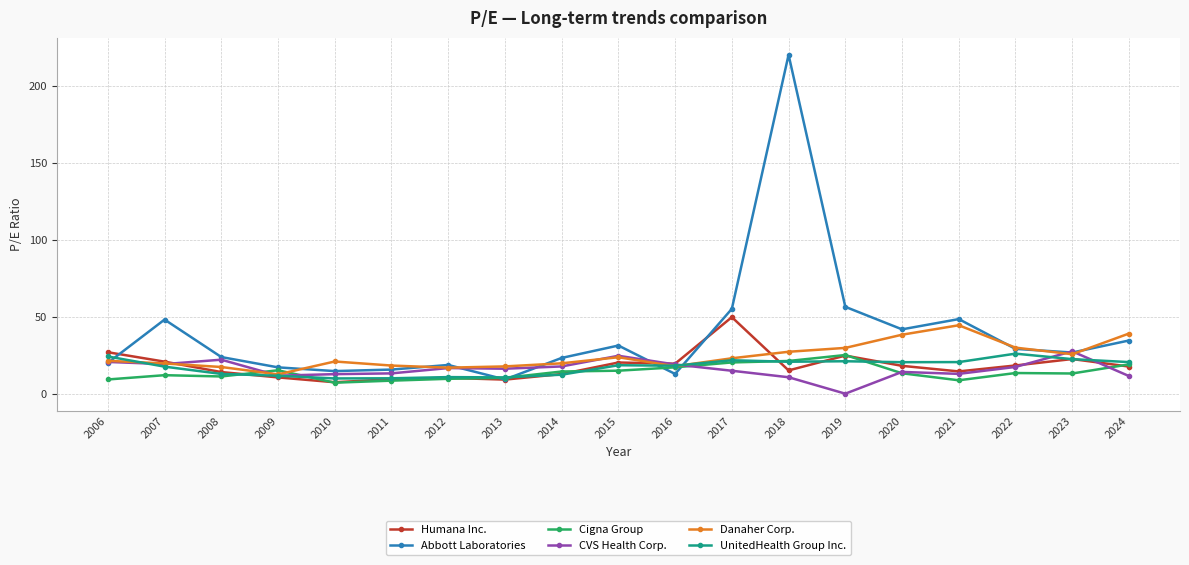

Which series has the largest range (max minus min)?

Abbott Laboratories